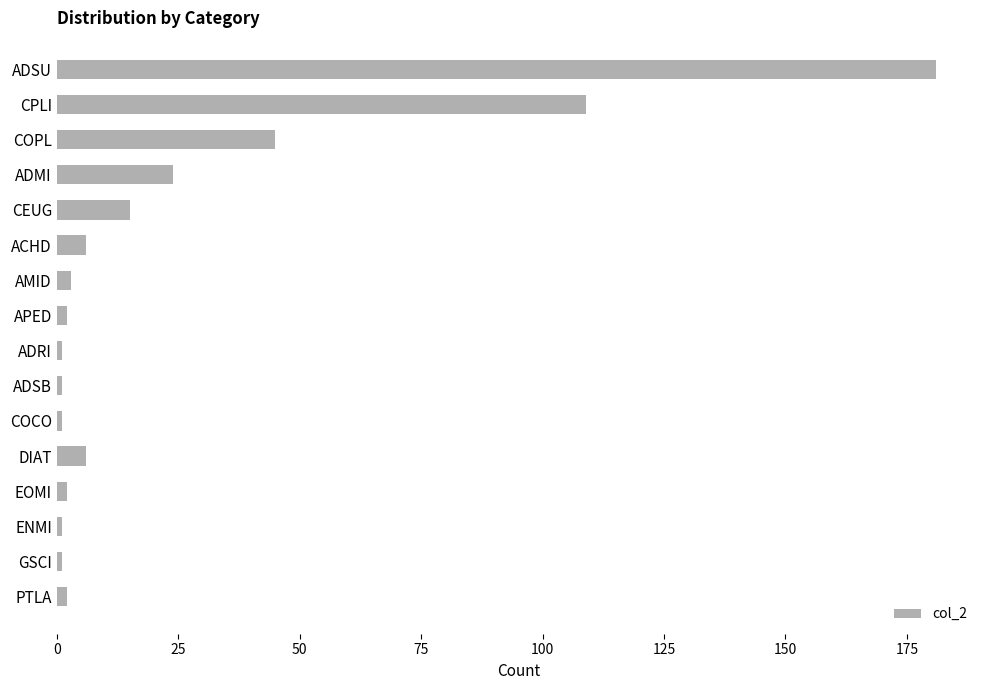

Between ACHD and COCO, which is larger?

ACHD